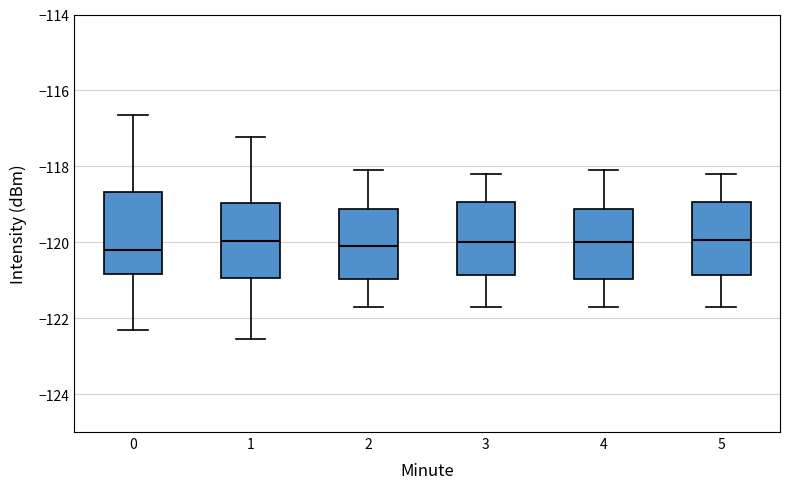

Reading left to right, read every box against the y-axis: the position of its median line, the range the box covers, and the ends of its whiskers. The values are not printed on the chart, so give them approximately, as read against the axis.

0: median -120.2, box -120.8 to -118.6, whiskers -122.4 to -116.6
1: median -120.0, box -121.0 to -119.0, whiskers -122.6 to -117.2
2: median -120.0, box -121.0 to -119.2, whiskers -121.6 to -118.0
3: median -120.0, box -120.8 to -119.0, whiskers -121.6 to -118.2
4: median -120.0, box -121.0 to -119.2, whiskers -121.6 to -118.0
5: median -120.0, box -120.8 to -119.0, whiskers -121.6 to -118.2